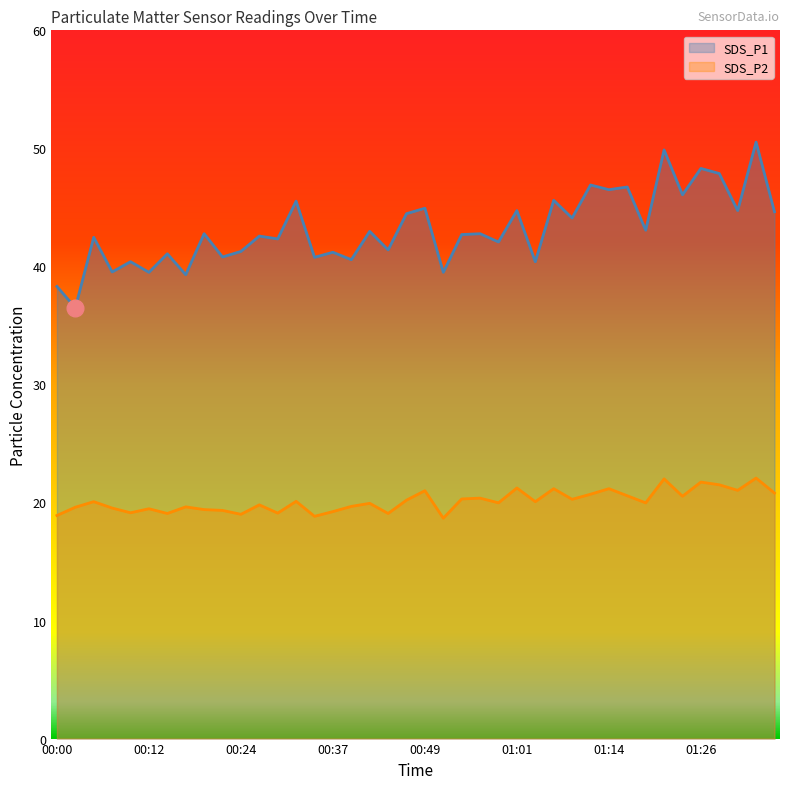

How many lines are shown in the chart?

2